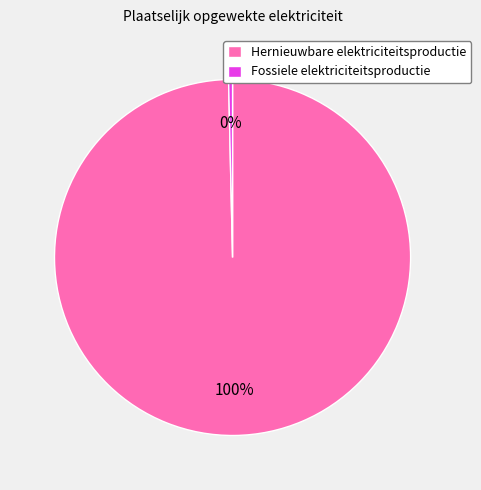

How many segments does this pie chart have?

2